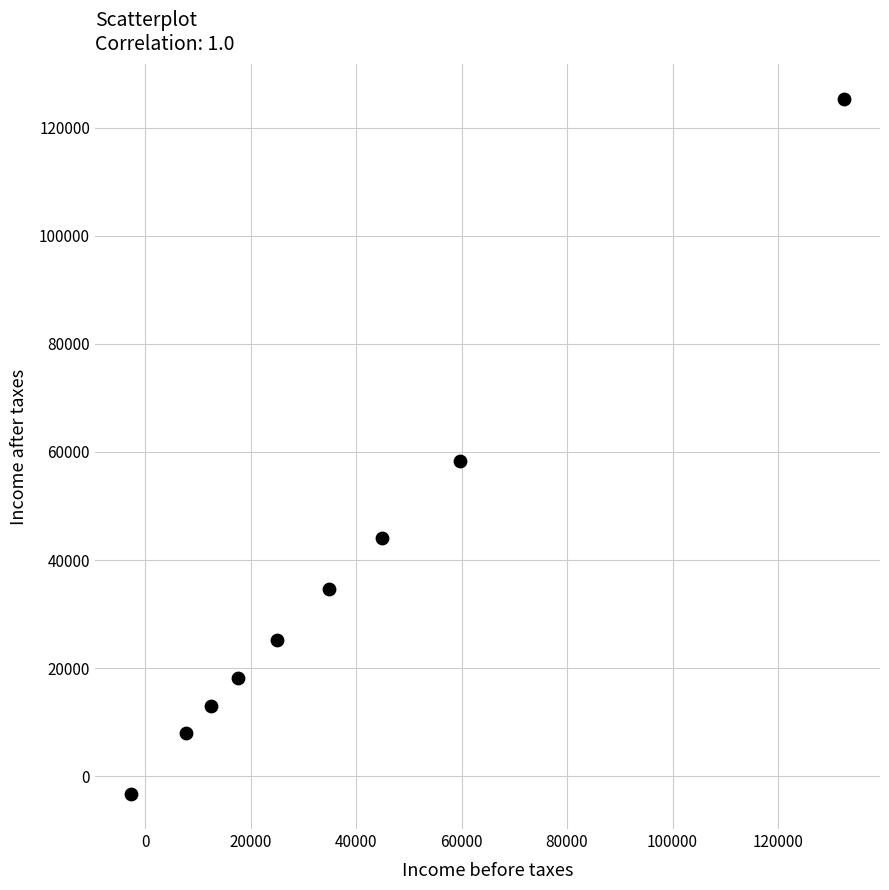

What is the average X value?

36923